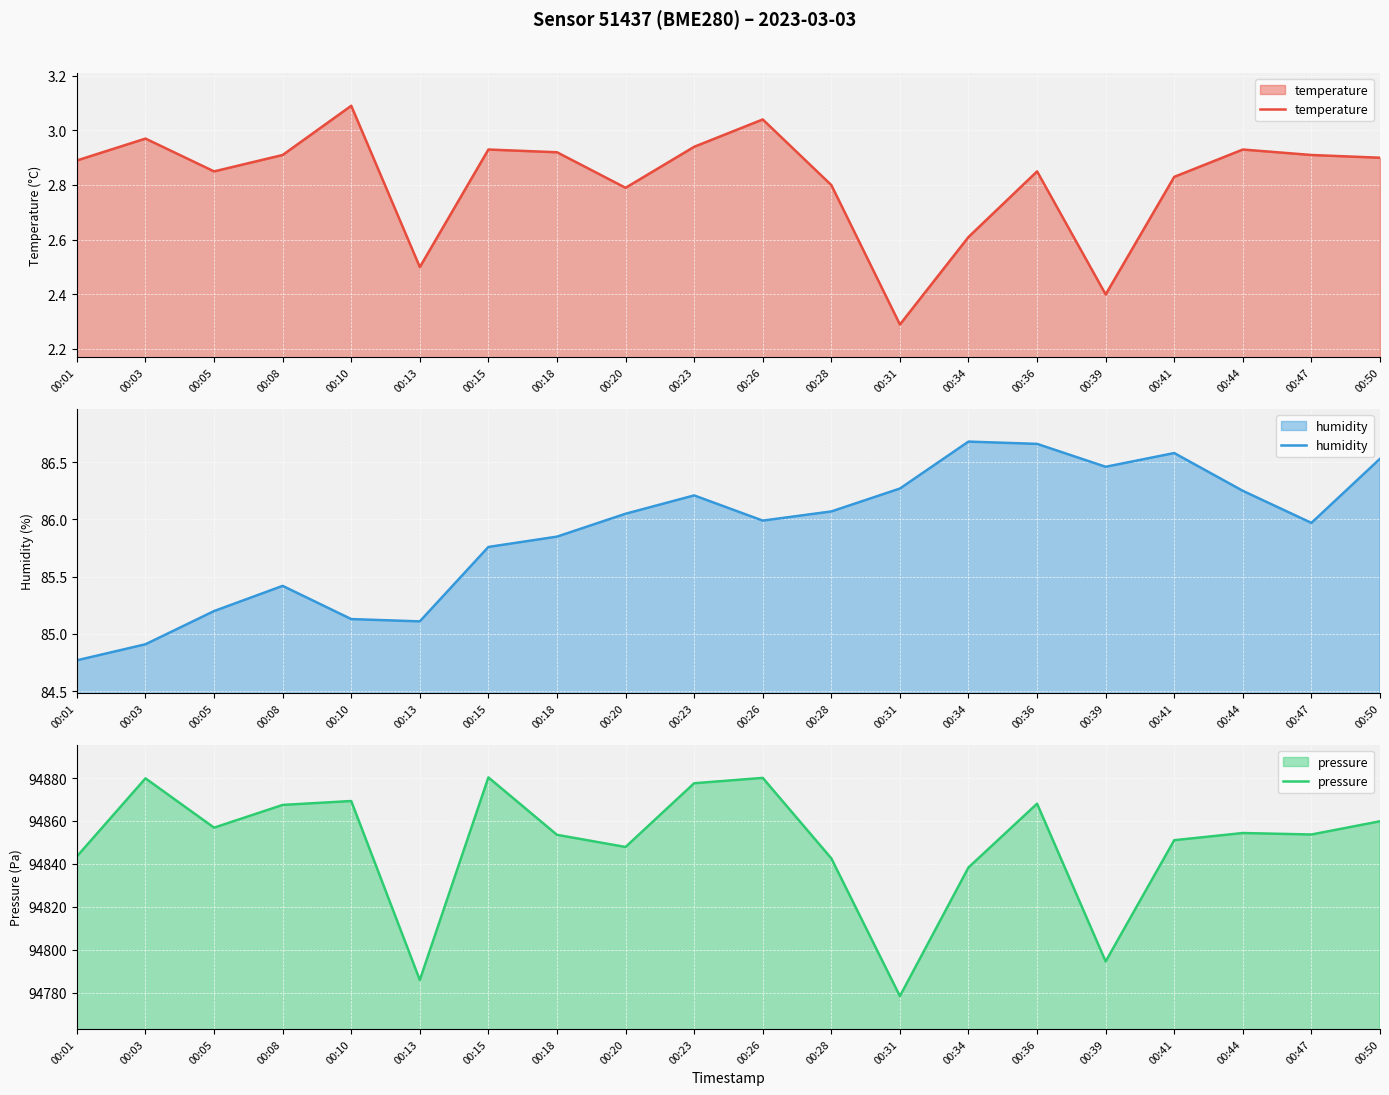

Reading left to right, list all the values displayed in this chart.

temperature: 00:01=2.9	00:03=3.0	00:05=2.9	00:08=2.9	00:10=3.1	00:13=2.5	00:15=2.9	00:18=2.9	00:20=2.8	00:23=2.9	00:26=3.0	00:28=2.8	00:31=2.3	00:34=2.6	00:36=2.9	00:39=2.4	00:41=2.8	00:44=2.9	00:47=2.9	00:50=2.9
humidity: 00:01=84.8	00:03=84.9	00:05=85.2	00:08=85.4	00:10=85.1	00:13=85.1	00:15=85.8	00:18=85.8	00:20=86.0	00:23=86.2	00:26=86.0	00:28=86.1	00:31=86.3	00:34=86.7	00:36=86.7	00:39=86.5	00:41=86.6	00:44=86.2	00:47=86.0	00:50=86.5
pressure: 00:01=94843.6	00:03=94879.9	00:05=94857.0	00:08=94867.6	00:10=94869.4	00:13=94786.0	00:15=94880.4	00:18=94853.6	00:20=94848.0	00:23=94877.7	00:26=94880.2	00:28=94842.7	00:31=94778.5	00:34=94838.4	00:36=94868.1	00:39=94794.6	00:41=94851.1	00:44=94854.5	00:47=94853.8	00:50=94859.9